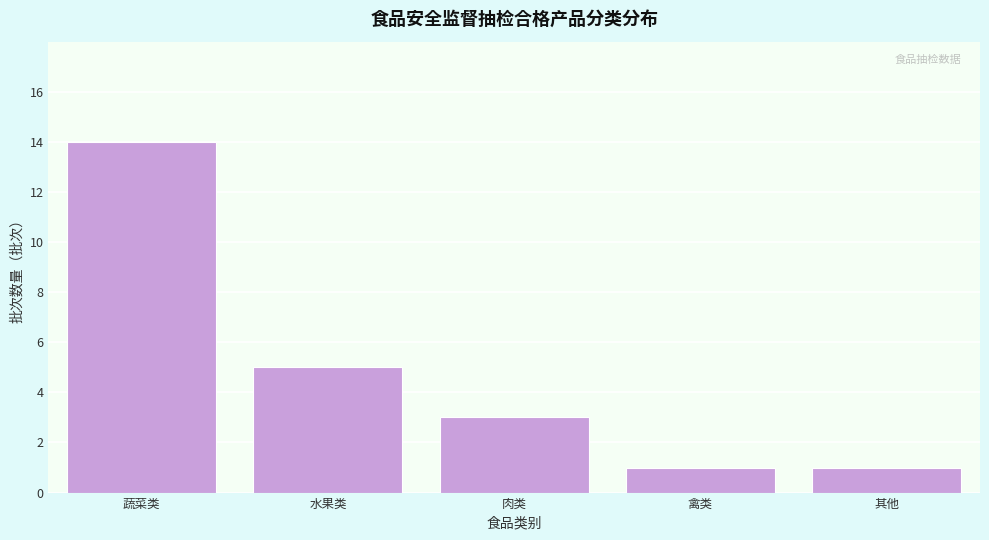

Reading left to right, what are all the values shown in this chart?

蔬菜类=14	水果类=5	肉类=3	禽类=1	其他=1